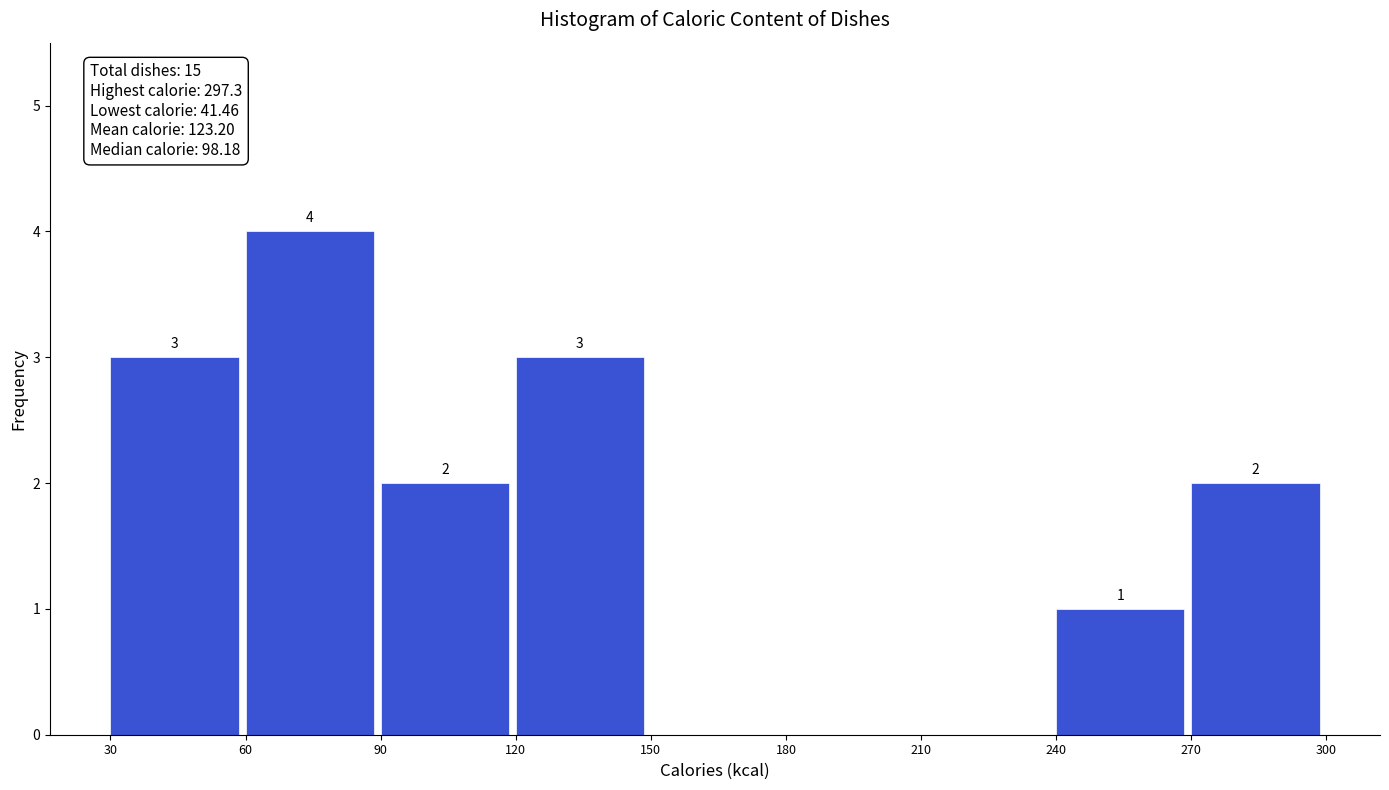

Which range on the x-axis has the tallest bar?

60 to 90